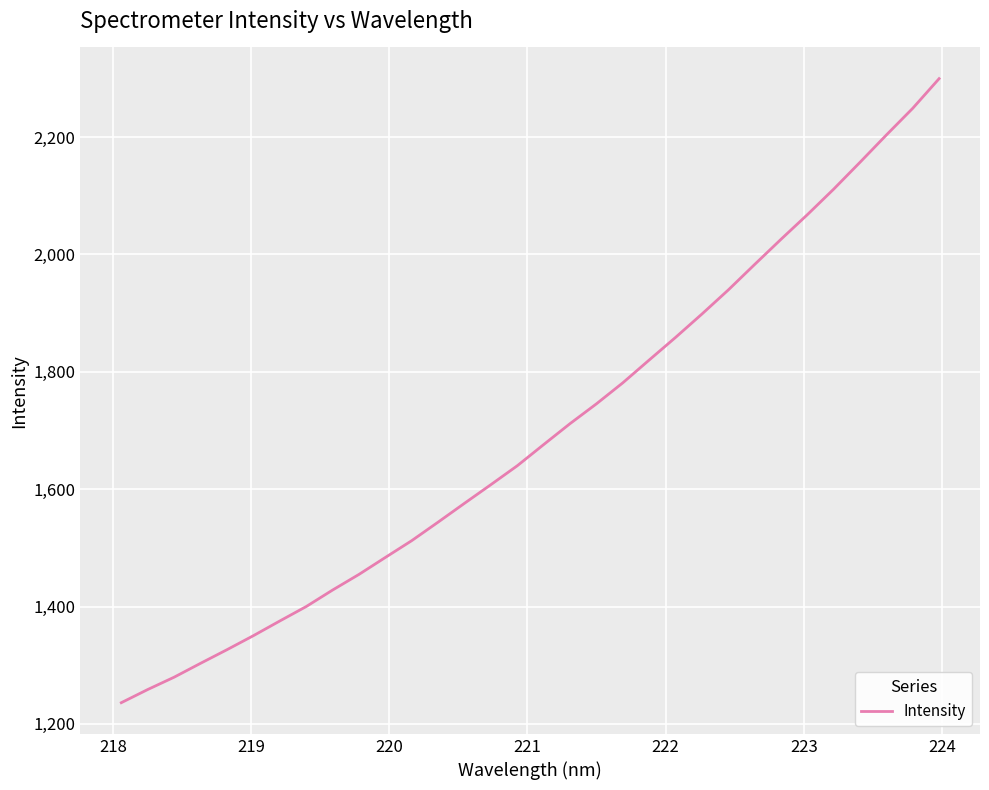

What is the difference between the maximum and minimum values?

1063.5